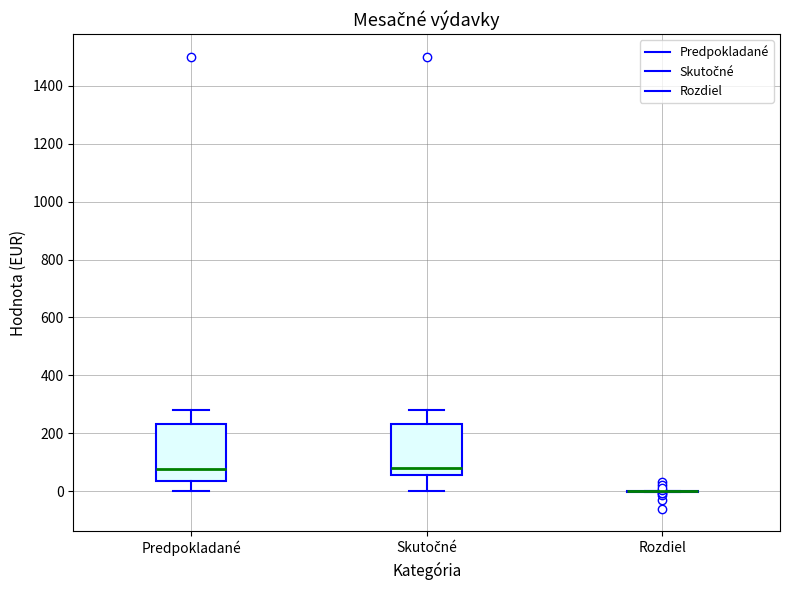

Where is the upper edge of the box for Predpokladané on the y-axis? The values are not printed on the chart, so give them approximately, as read against the axis.

240